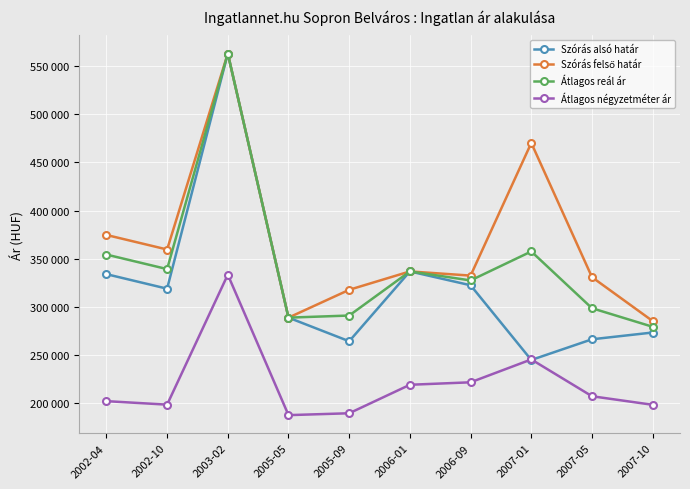

Which category has the highest value in the Szórás alsó határ series?

2003-02